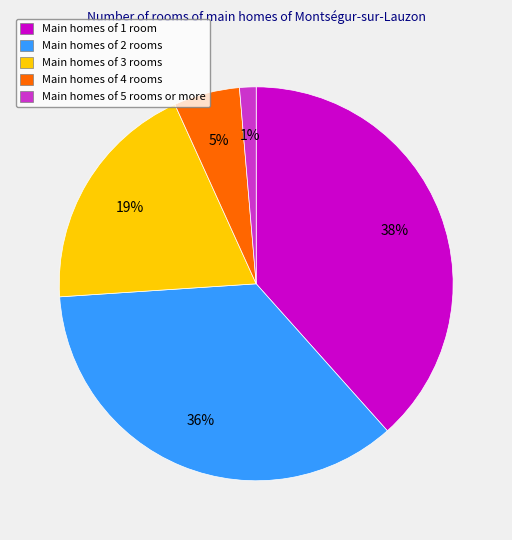

To the nearest percent, what percentage of the pie is Main homes of 4 rooms?

5%